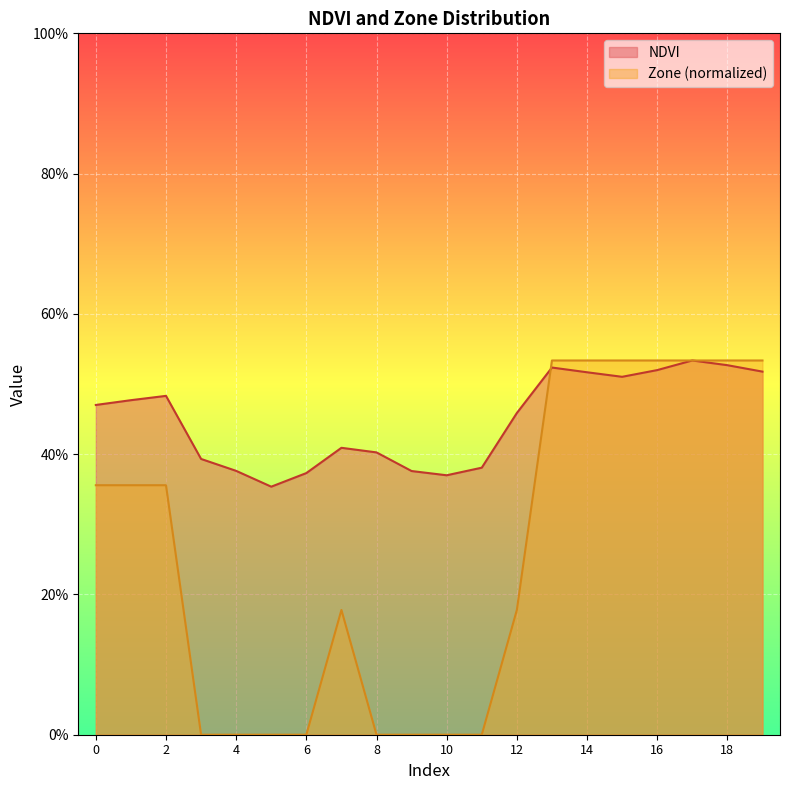

What is the total value across all series at 19?

1.1